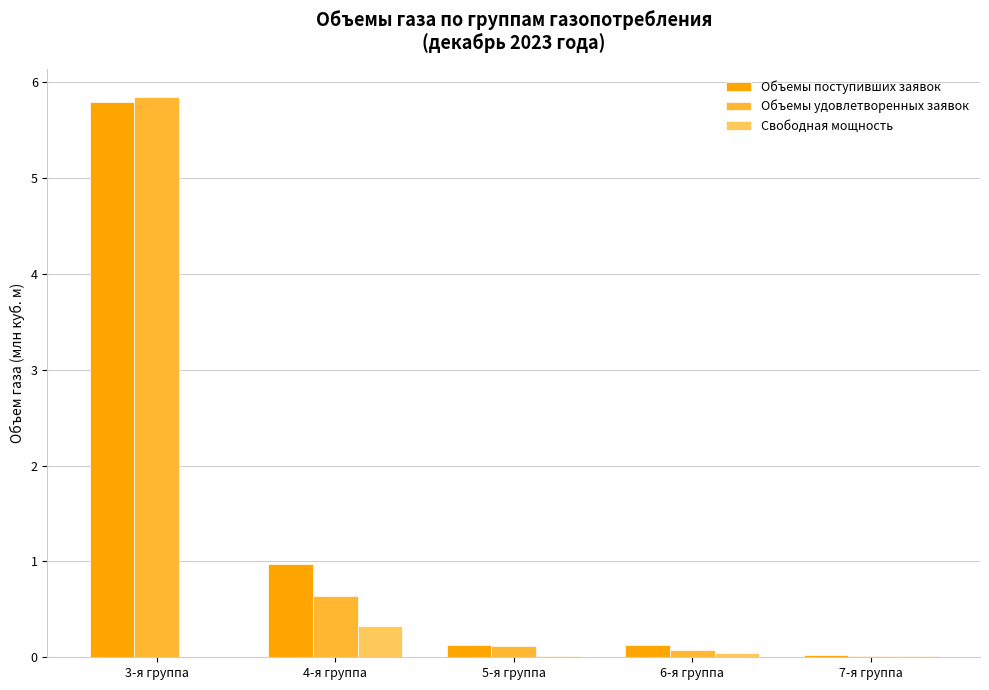

What is the greatest value displayed?

5.9